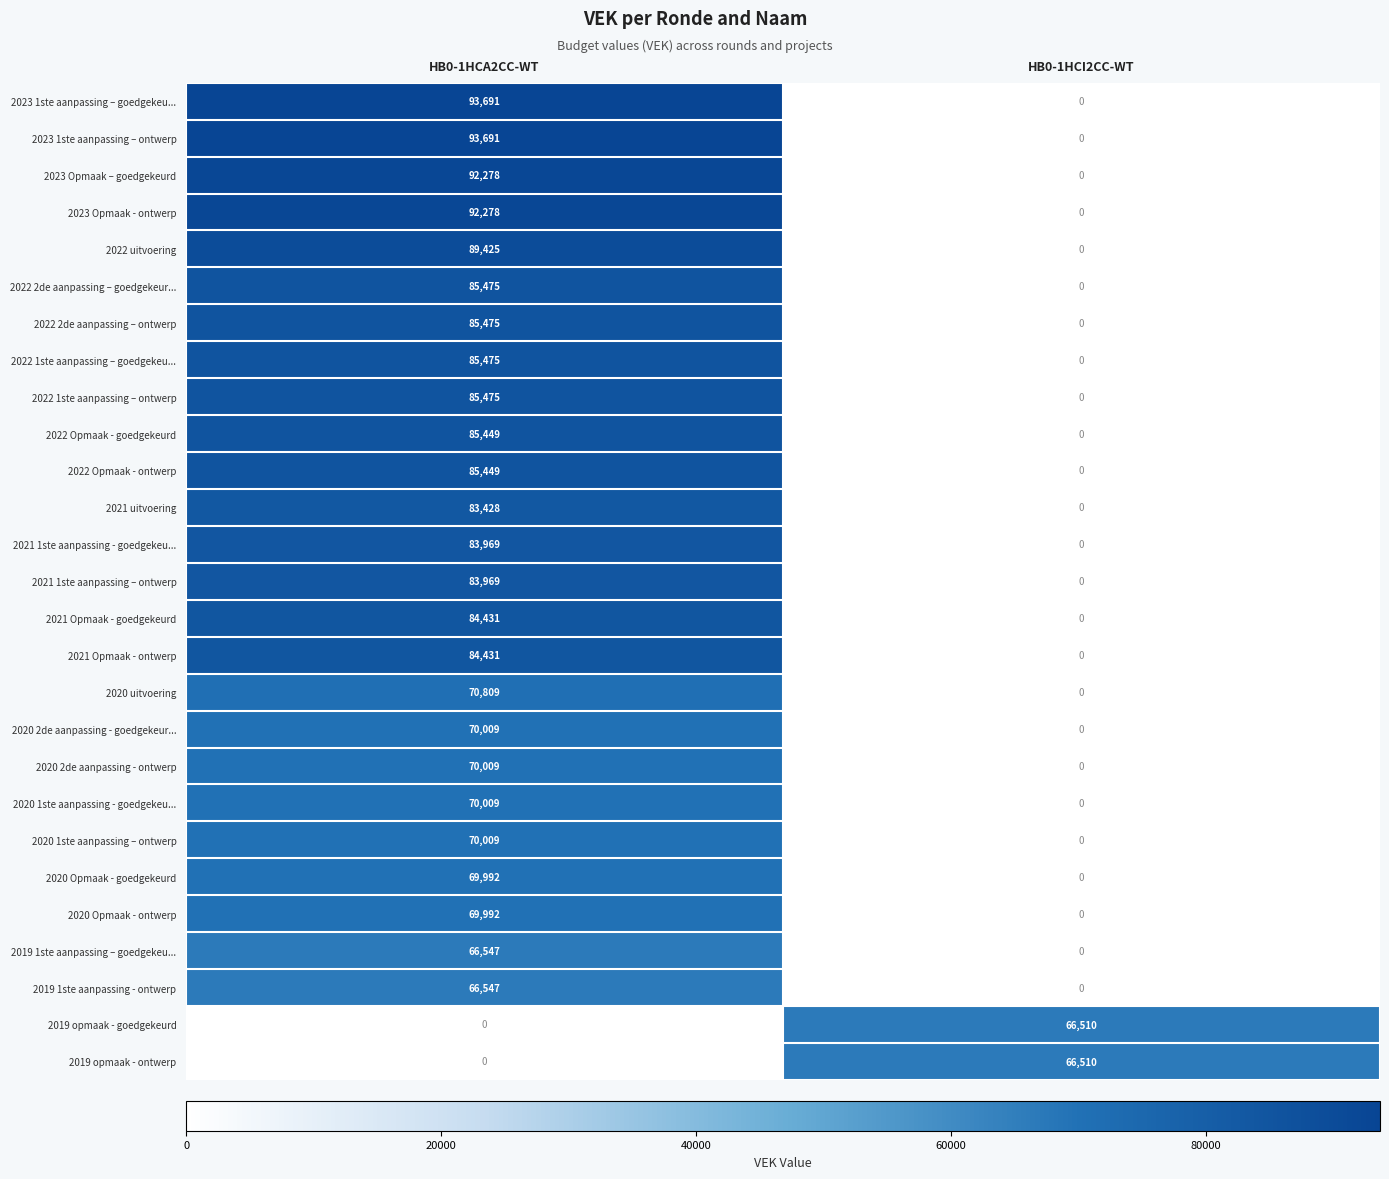

At which category is the sum across all series the highest?

HB0-1HCA2CC-WT